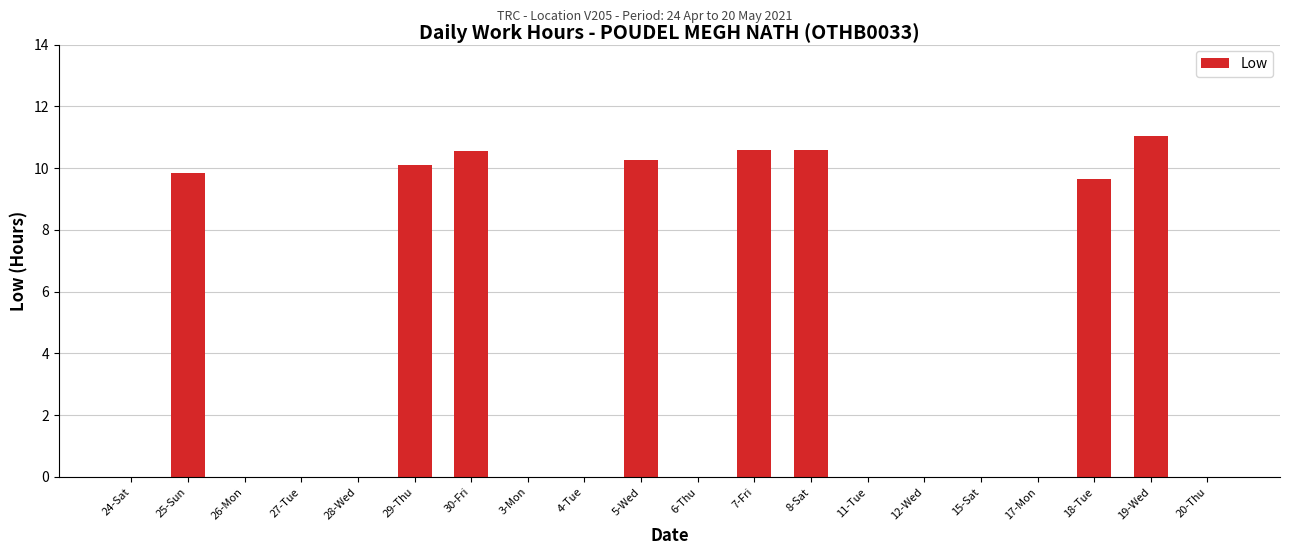

At which label is the value closest to 5?

18-Tue